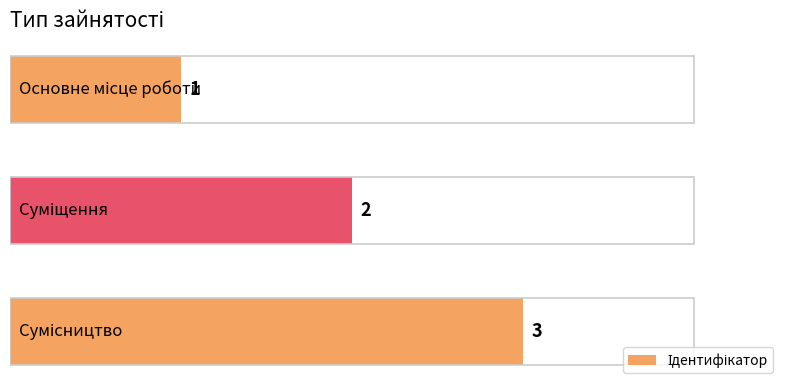

What is the value of the 3rd bar from the left?

3